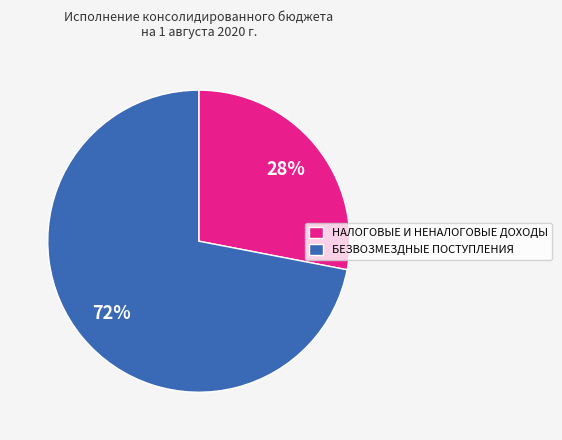

To the nearest percent, what portion does НАЛОГОВЫЕ И НЕНАЛОГОВЫЕ ДОХОДЫ represent?

28%